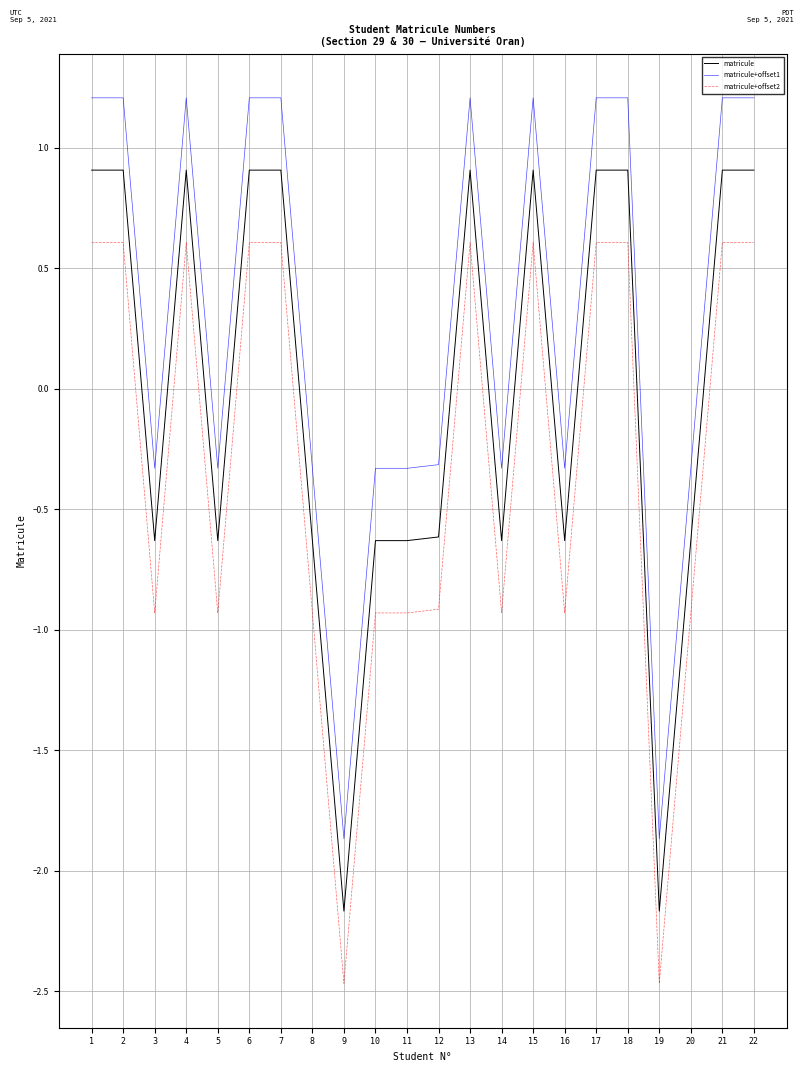

Reading right to left, transcribe all the data shown in this chart.

matricule: 22=0.9	21=0.9	20=-0.6	19=-2.2	18=0.9	17=0.9	16=-0.6	15=0.9	14=-0.6	13=0.9	12=-0.6	11=-0.6	10=-0.6	9=-2.2	8=-0.6	7=0.9	6=0.9	5=-0.6	4=0.9	3=-0.6	2=0.9	1=0.9
matricule+offset1: 22=1.2	21=1.2	20=-0.3	19=-1.9	18=1.2	17=1.2	16=-0.3	15=1.2	14=-0.3	13=1.2	12=-0.3	11=-0.3	10=-0.3	9=-1.9	8=-0.3	7=1.2	6=1.2	5=-0.3	4=1.2	3=-0.3	2=1.2	1=1.2
matricule+offset2: 22=0.6	21=0.6	20=-0.9	19=-2.5	18=0.6	17=0.6	16=-0.9	15=0.6	14=-0.9	13=0.6	12=-0.9	11=-0.9	10=-0.9	9=-2.5	8=-0.9	7=0.6	6=0.6	5=-0.9	4=0.6	3=-0.9	2=0.6	1=0.6